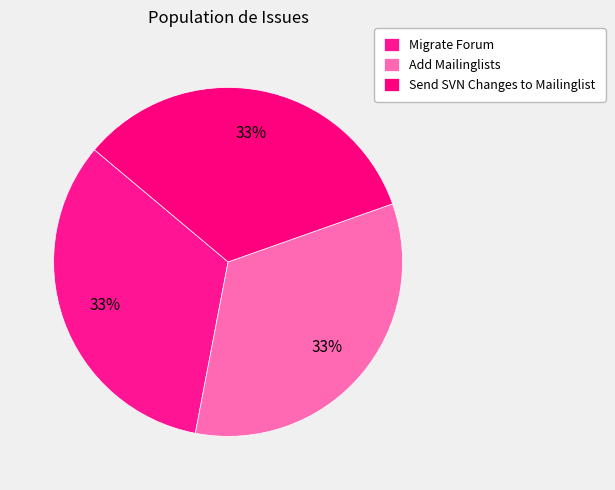

How many segments does this pie chart have?

3